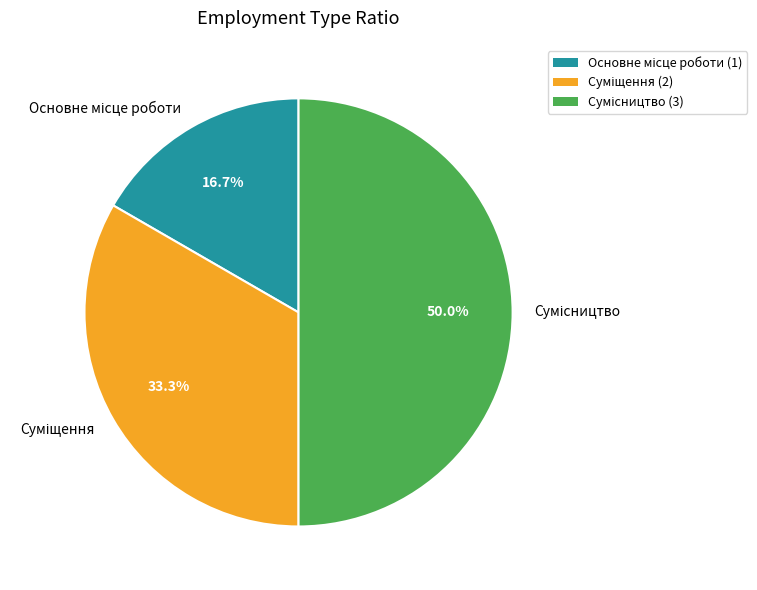

Rank the categories by value from lowest to highest.

Основне місце роботи, Суміщення, Сумісництво